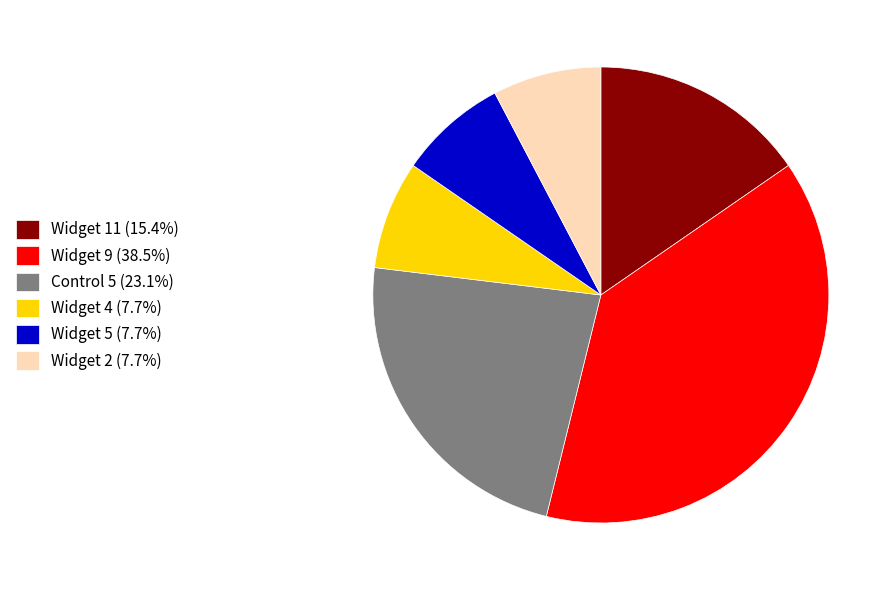

Is the sum of Control 5 (23.1%) and Widget 11 (15.4%) greater than half?

No